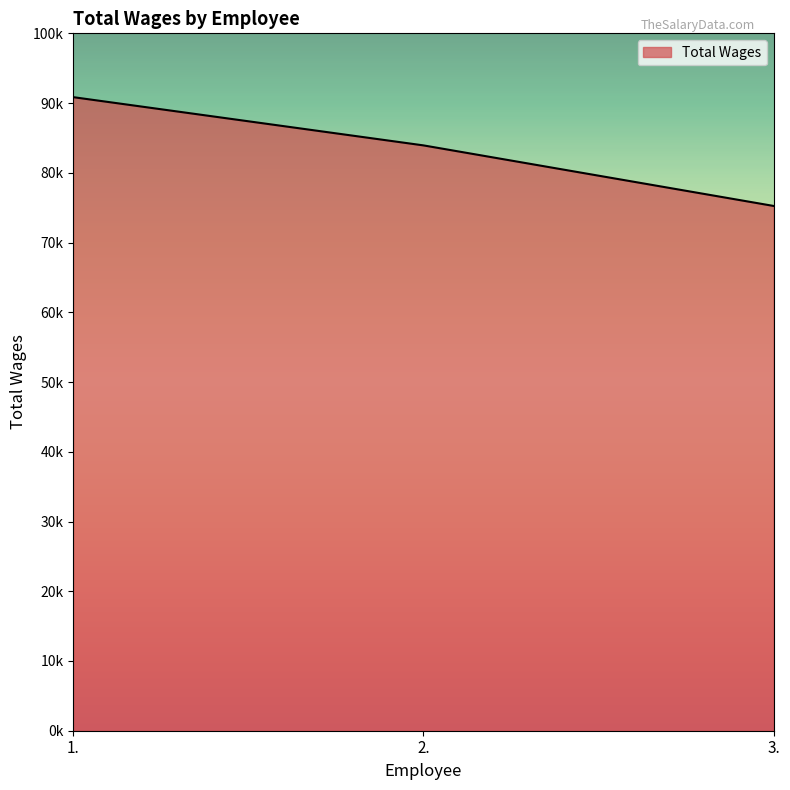

What is the change in value from 2. to 3.?

-8685